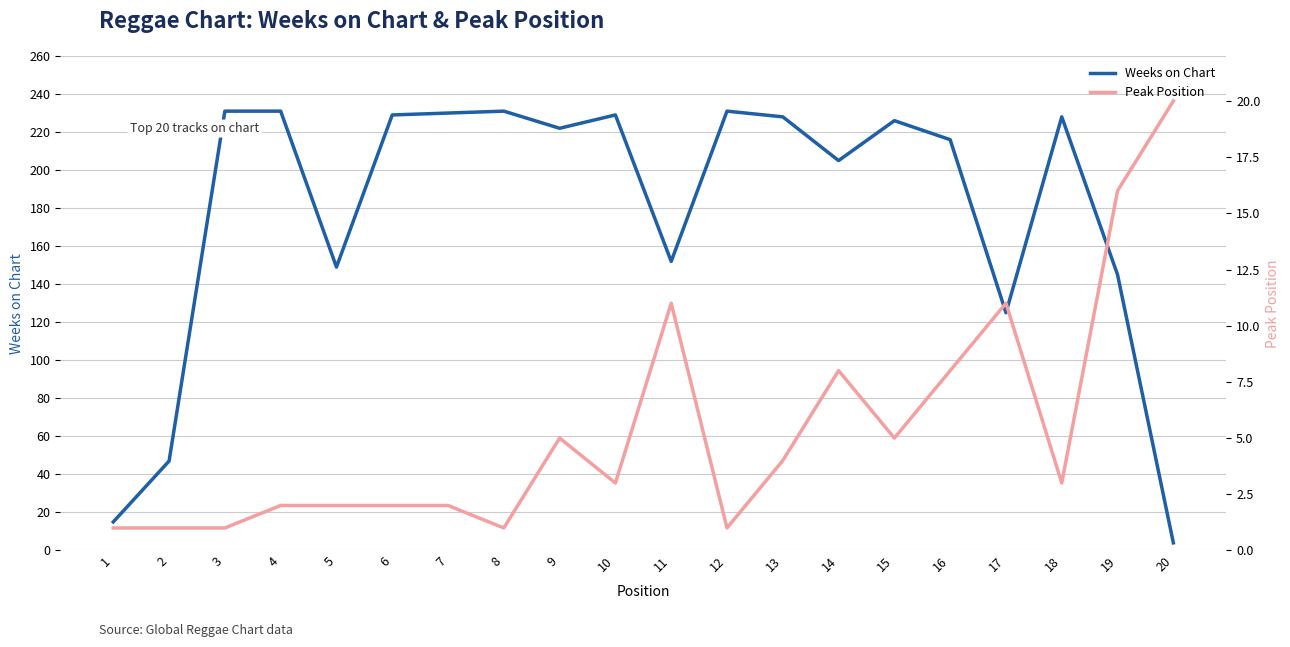

True or false: Peak Position has a value of 1 at 2.

True